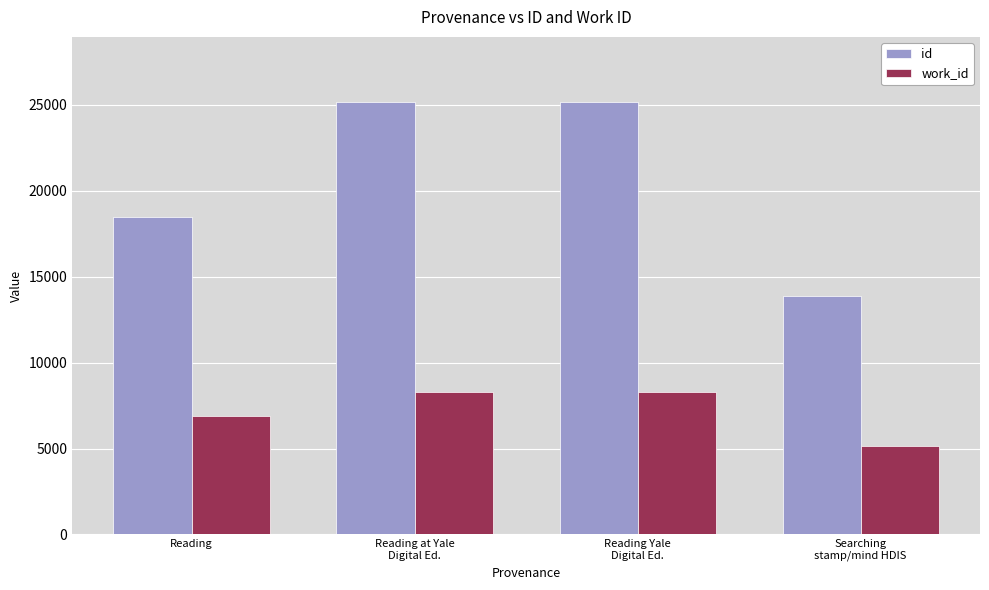

What is the smallest value displayed?

5130